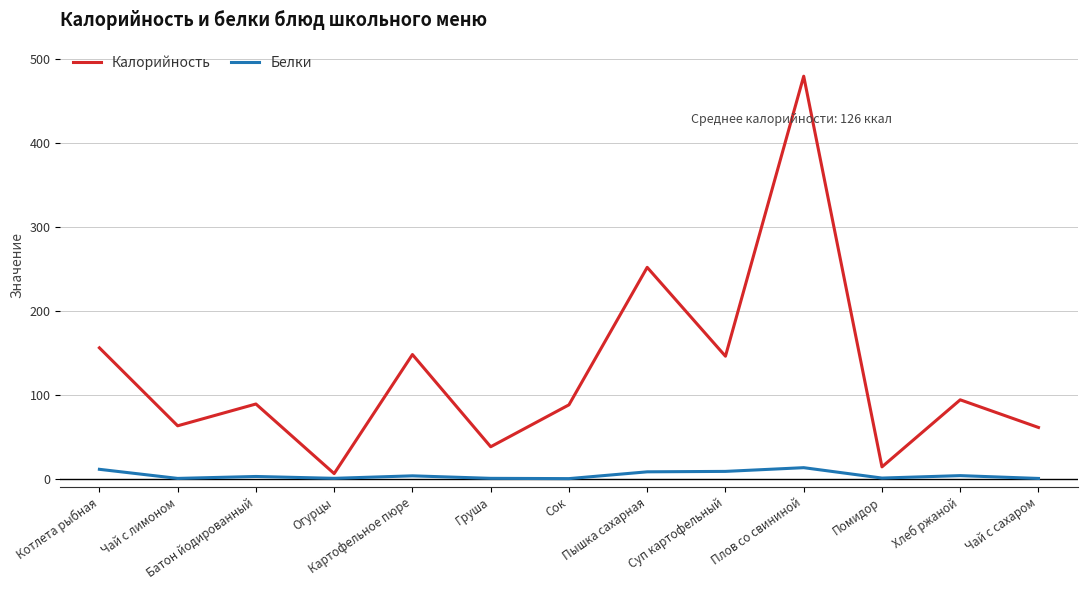

Which category has the highest value across all series?

Плов со свининой